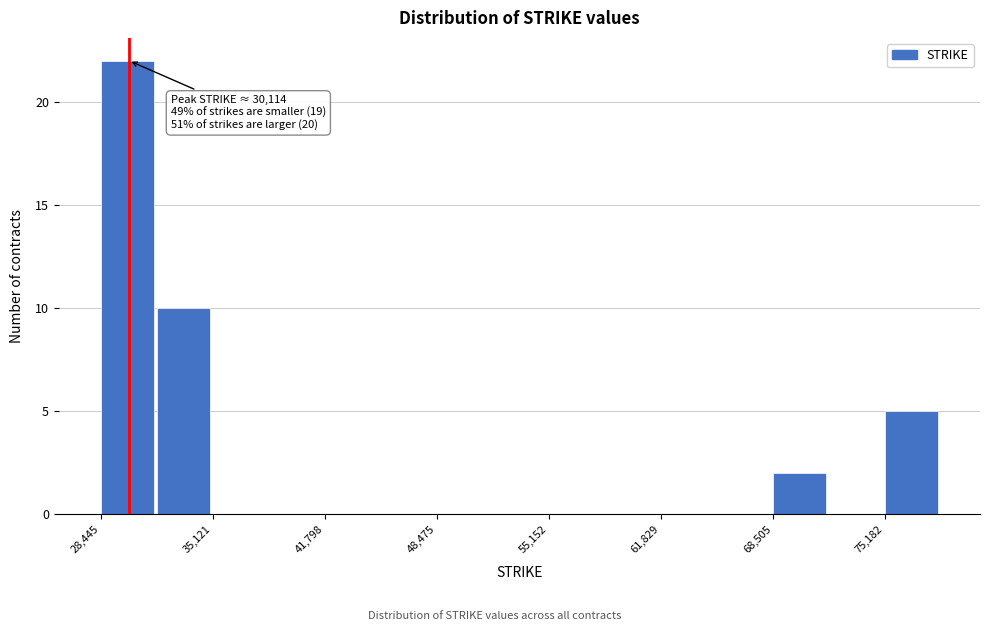

Read against the x-axis, roughly where is the centre of the tallest bar?

30000